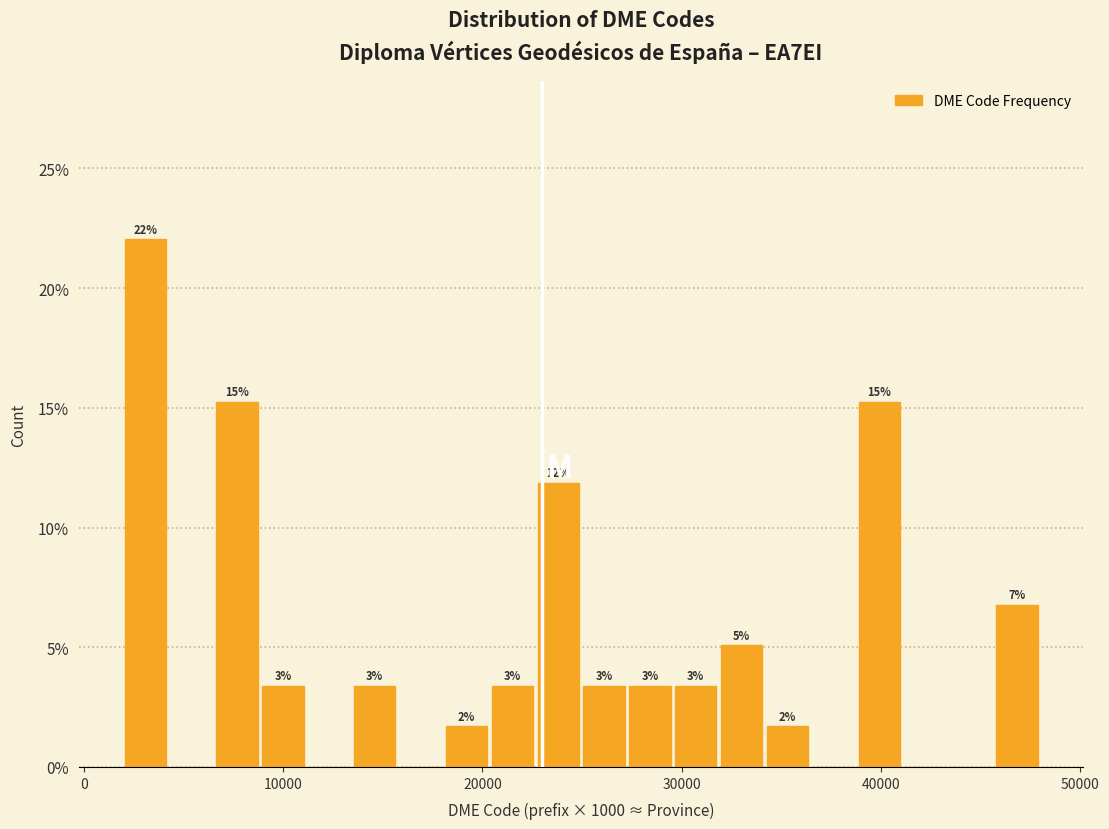

Read against the x-axis, roughly where is the centre of the tallest bar?

3000